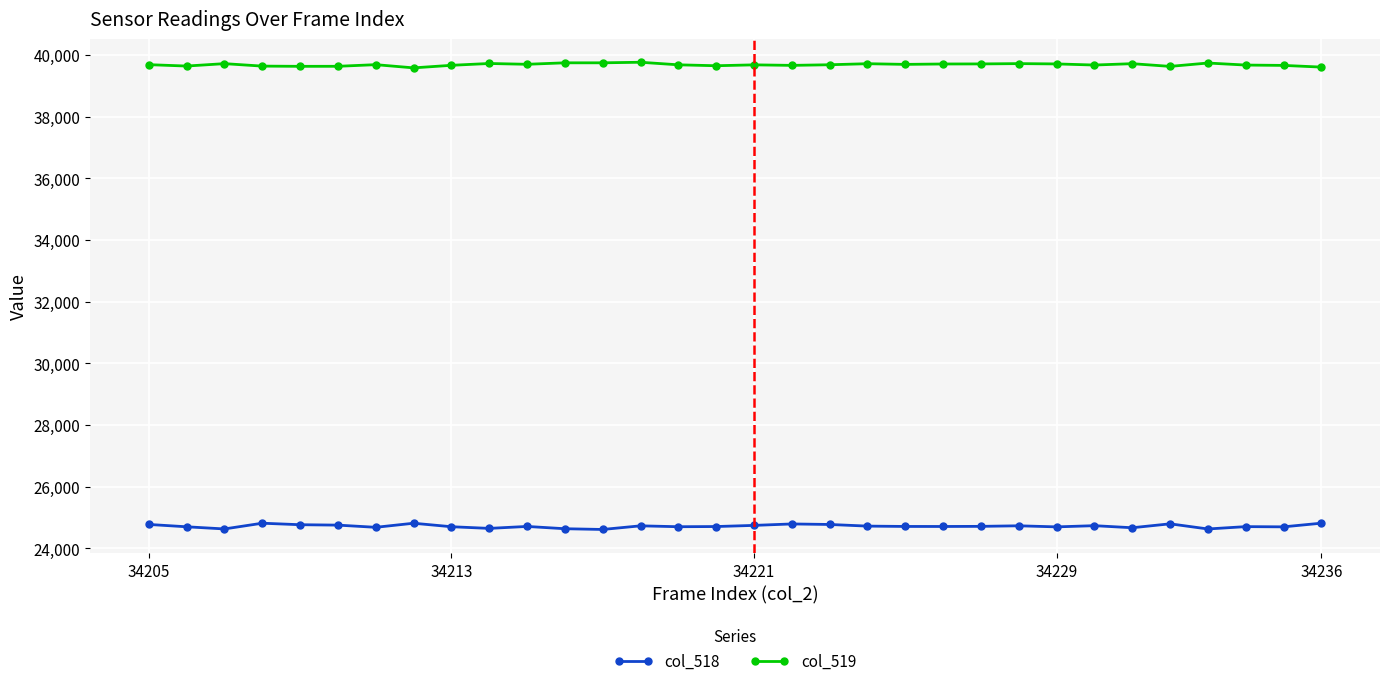

True or false: col_518 and col_519 cross at least once.

False